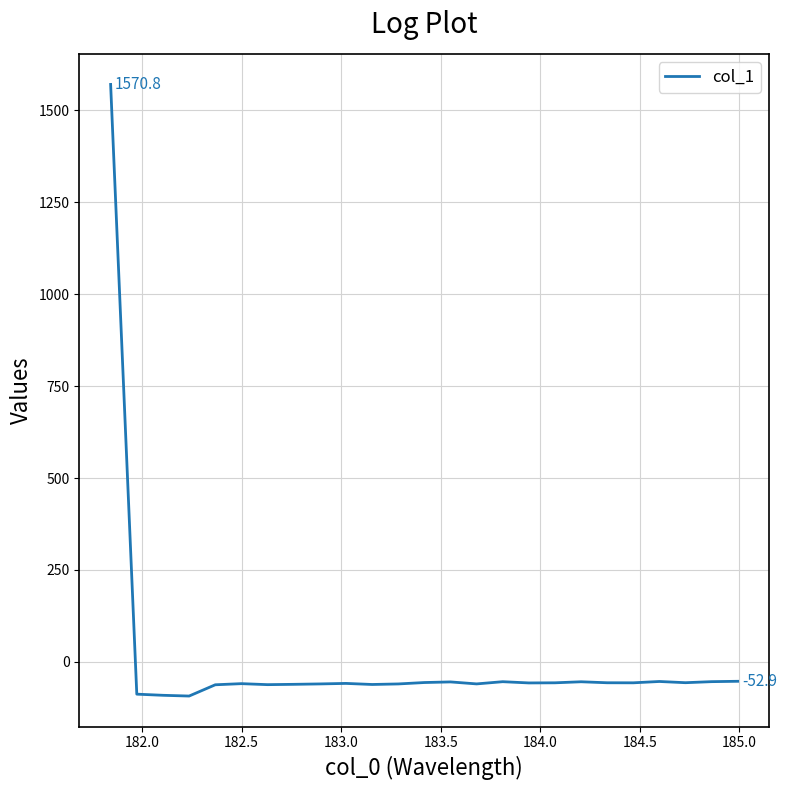

What is the minimum value shown in the chart?

-93.0